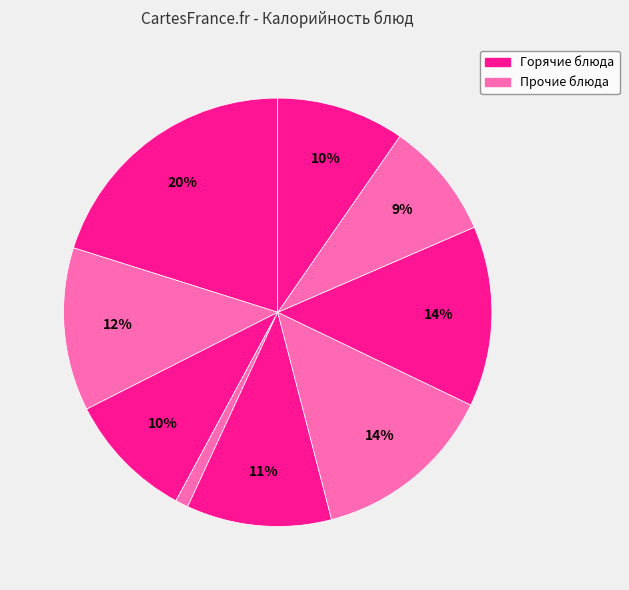

Count the number of slices in the pie.

9